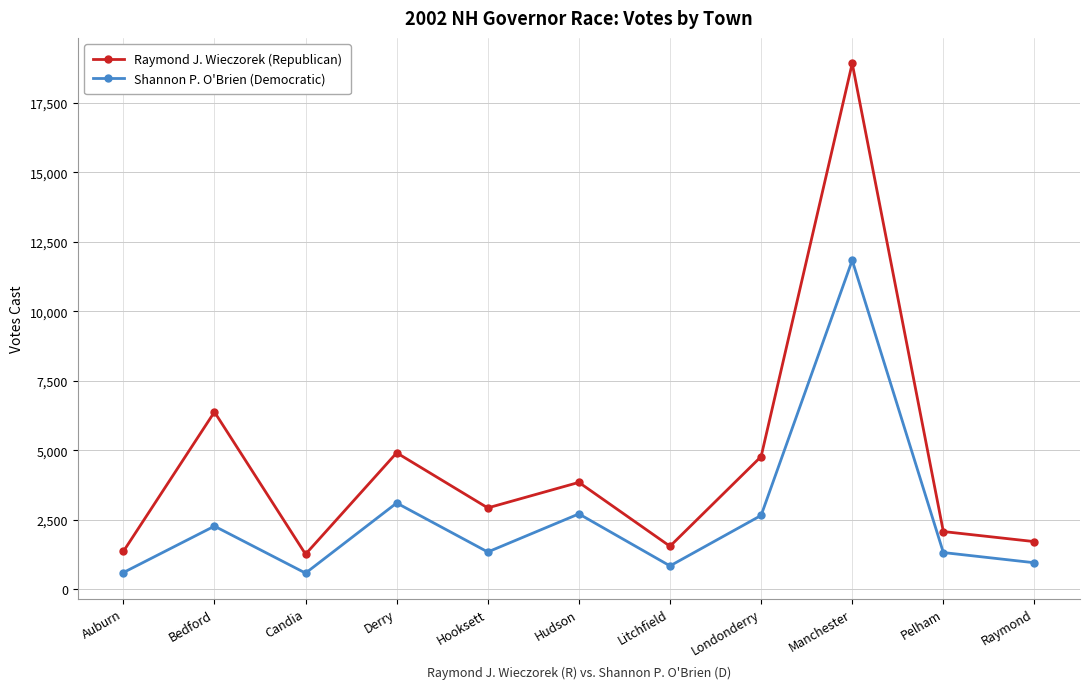

What is the average value of the Shannon P. O'Brien (Democratic) series?

2562